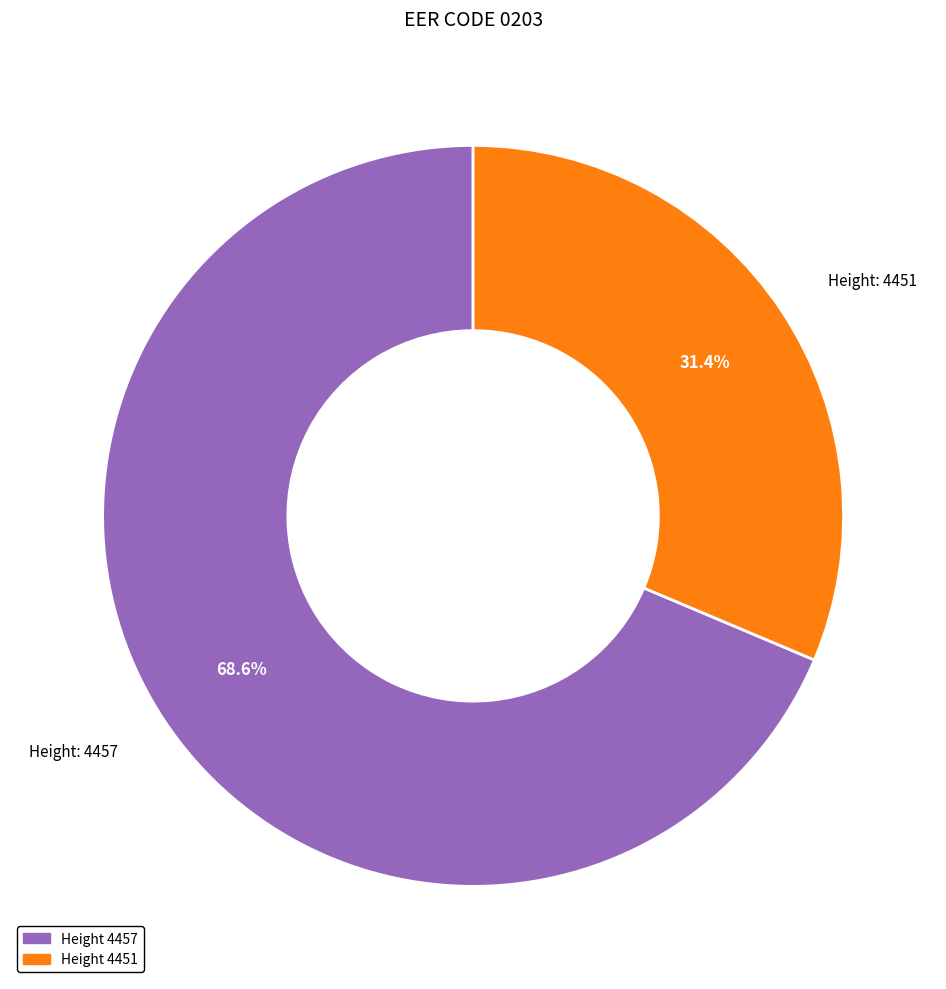

Is there a majority slice in this chart?

Yes